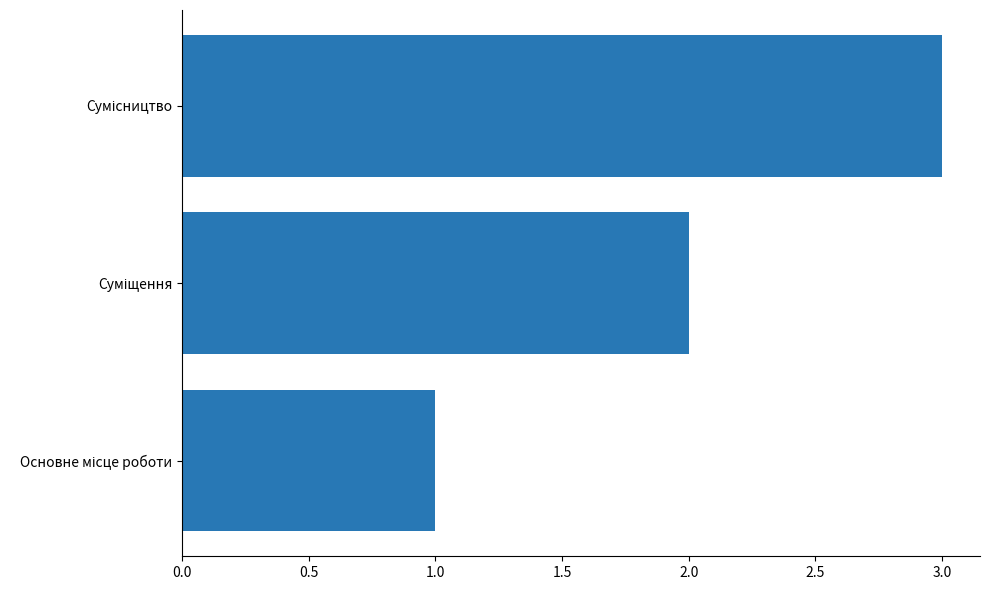

What is the smallest value displayed?

1